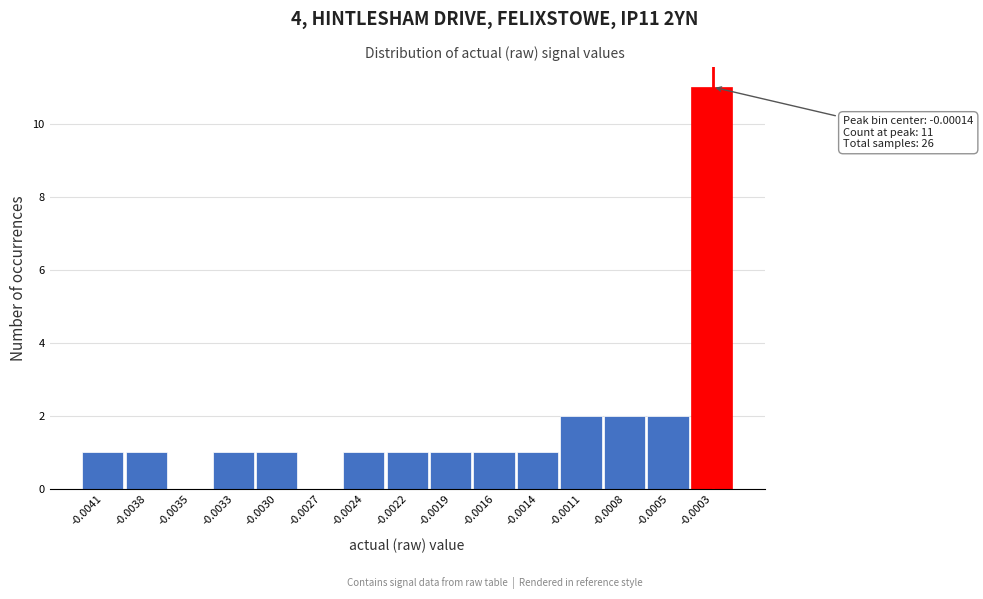

Reading left to right, extract all data points from this chart.

-0.0041=1	-0.0038=1	-0.0035=0	-0.0033=1	-0.0030=1	-0.0027=0	-0.0024=1	-0.0022=1	-0.0019=1	-0.0016=1	-0.0014=1	-0.0011=2	-0.0008=2	-0.0005=2	-0.0003=11